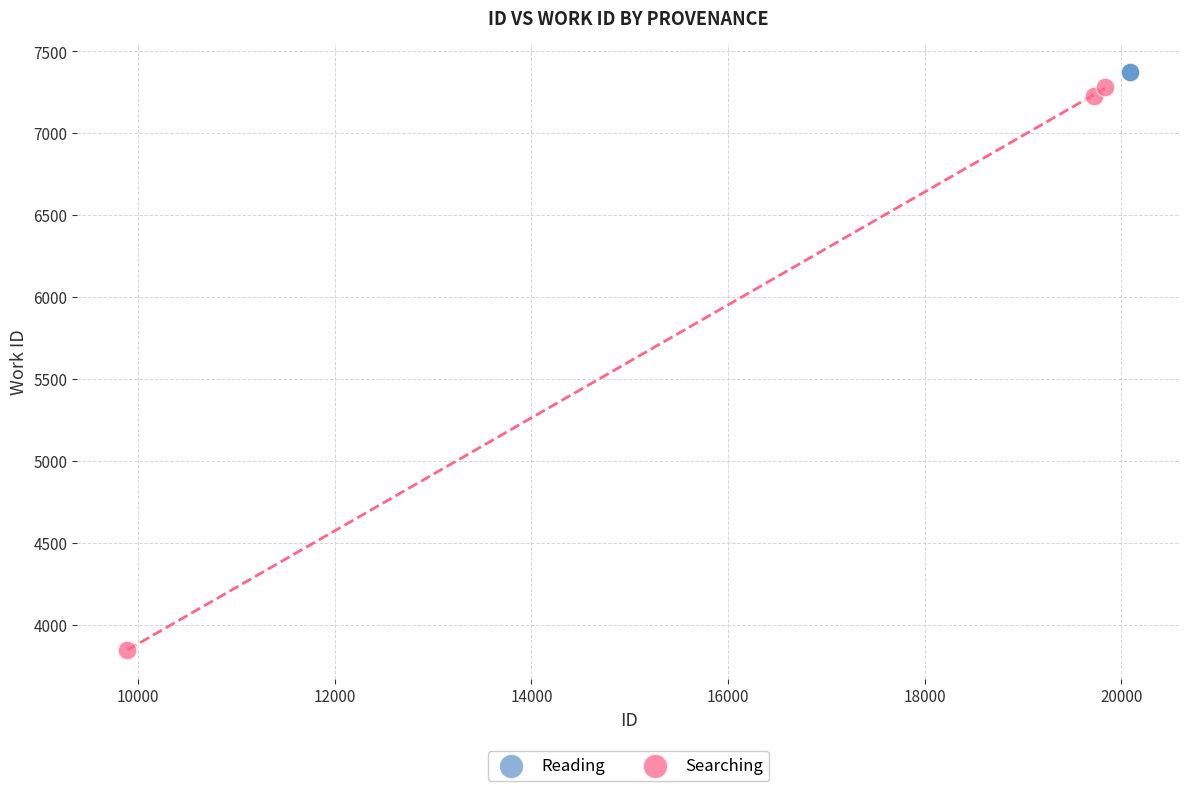

Which series reaches the minimum Y coordinate?

Searching